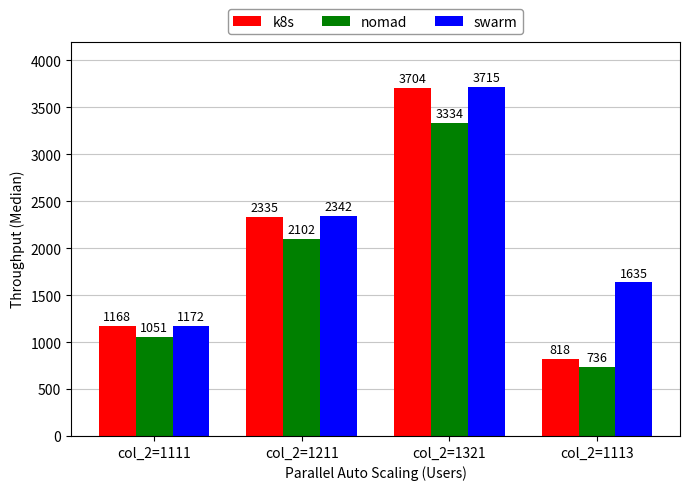

At which category does the chart reach its minimum across all series?

col_2=1113